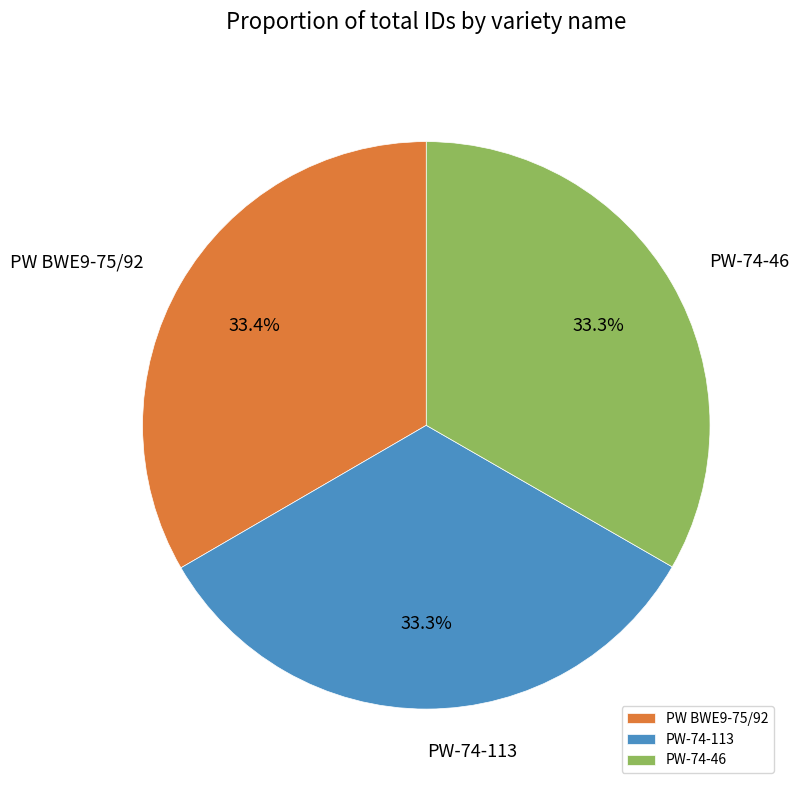

To the nearest percent, what is the average slice percentage?

33%